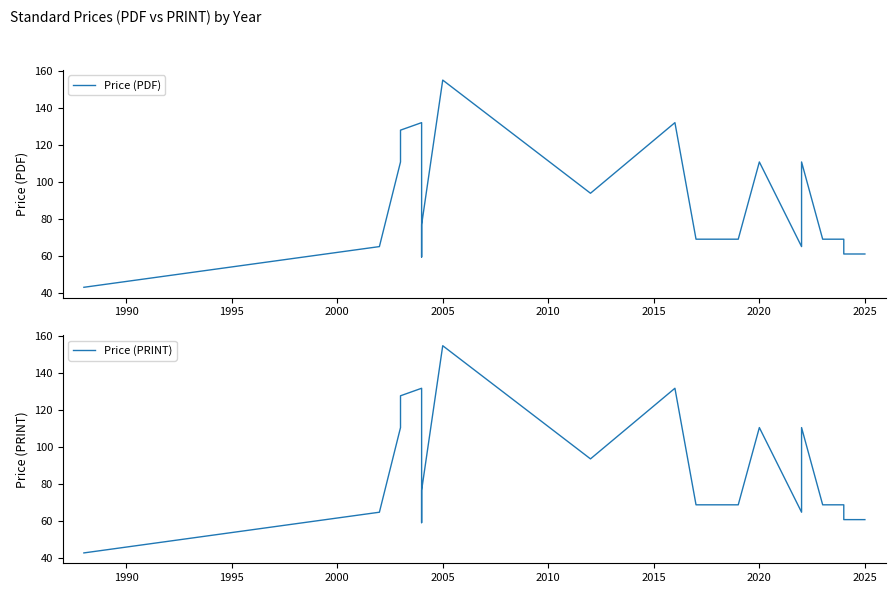

Reading left to right, transcribe all the data shown in this chart.

Price (PDF): 43.0	65.0	65.0	65.0	110.8	127.9	132.0	59.4	76.8	155.0	93.8	132.0	69.0	69.0	69.0	69.0	69.0	110.8	65.0	110.8	69.0	69.0	69.0	69.0	61.0	61.0
Price (PRINT): 43.0	65.0	65.0	65.0	110.8	127.9	132.0	59.4	76.8	155.0	93.8	132.0	69.0	69.0	69.0	69.0	69.0	110.8	65.0	110.8	69.0	69.0	69.0	69.0	61.0	61.0